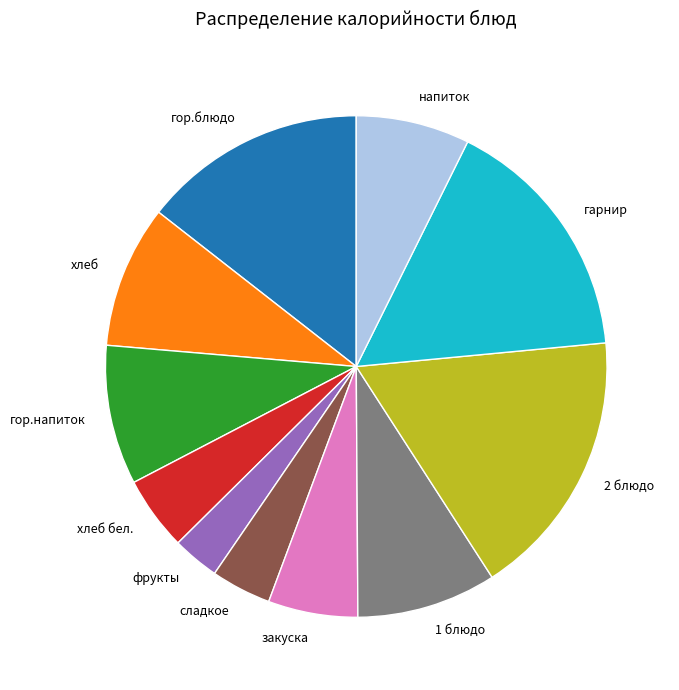

What is the ratio of the value at 2 блюдо to the value at закуска?

3.0